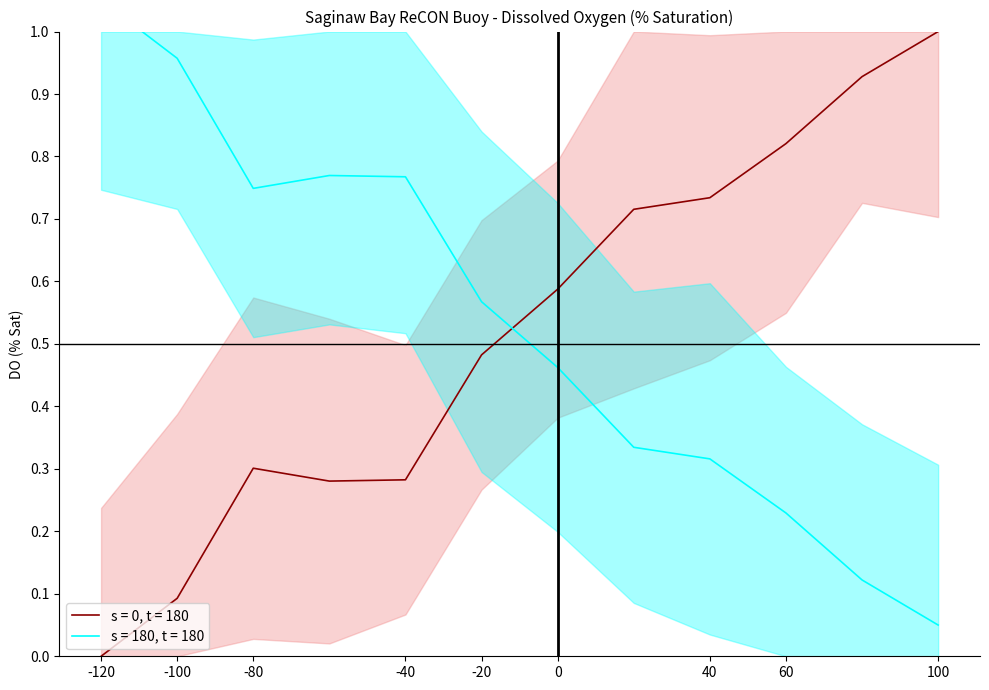

The value of s = 0, t = 180 at -20 is 0.3. True or false?

False